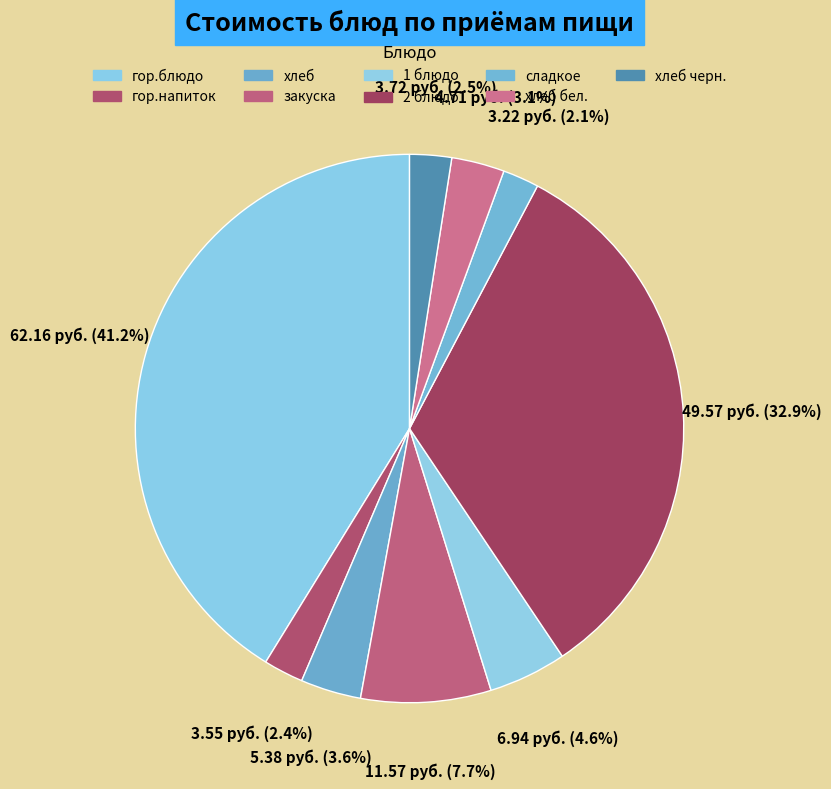

Approximately how many times larger is the value at гор.блюдо compared to хлеб черн.?

16.7